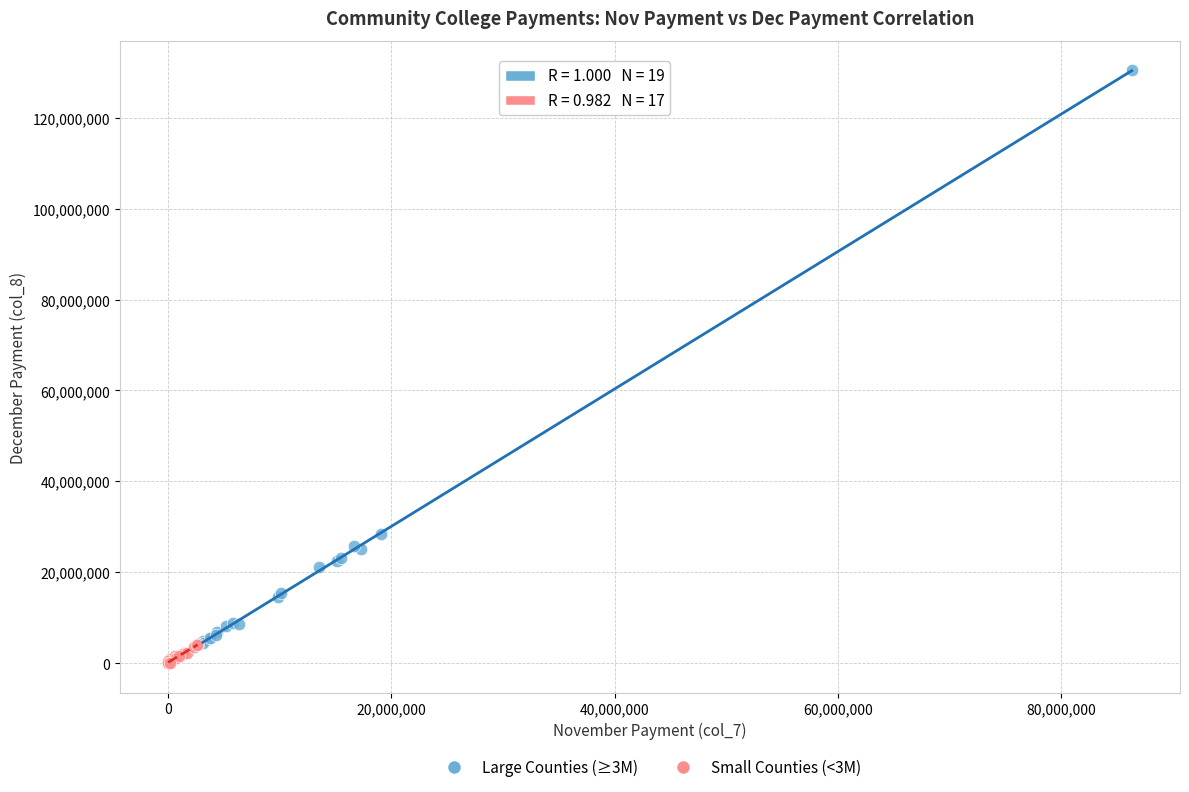

What are all the series names shown in the legend?

Large Counties (≥3M), Small Counties (<3M)